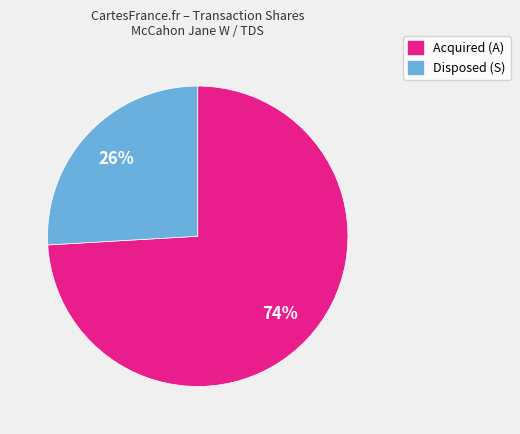

What is the largest slice in the pie chart?

Acquired (A)